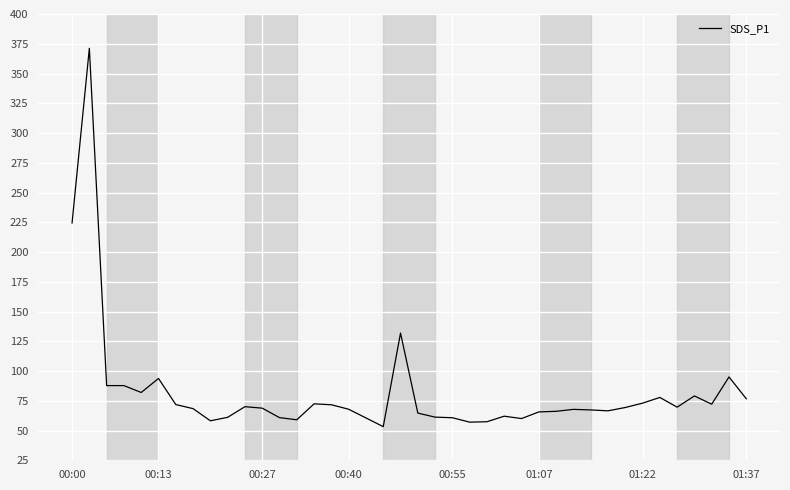

What is the difference between the maximum and minimum values?

317.9